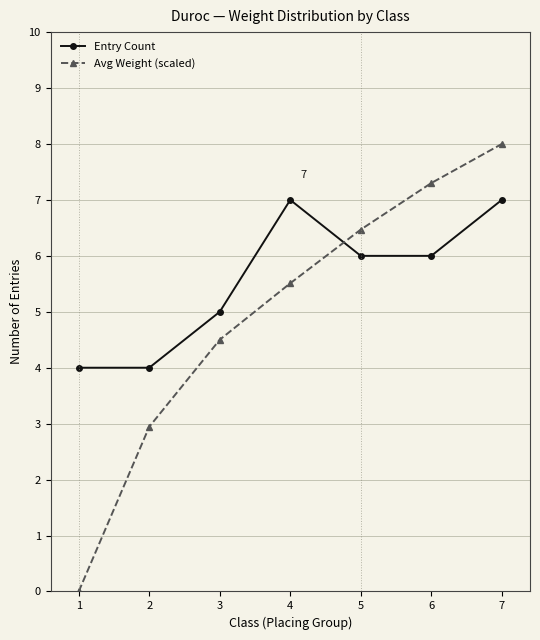

The Entry Count series shows 7.0 at 4. True or false?

True